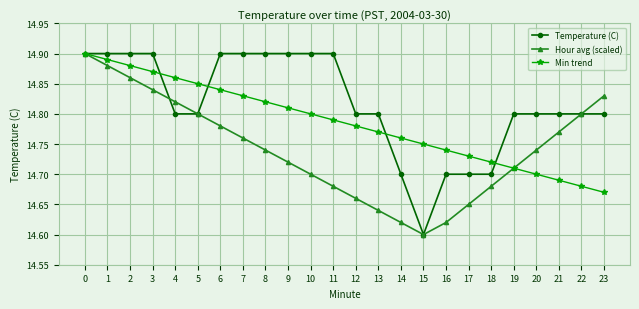

True or false: Hour avg (scaled) has more than 0 points higher than both neighbors.

False